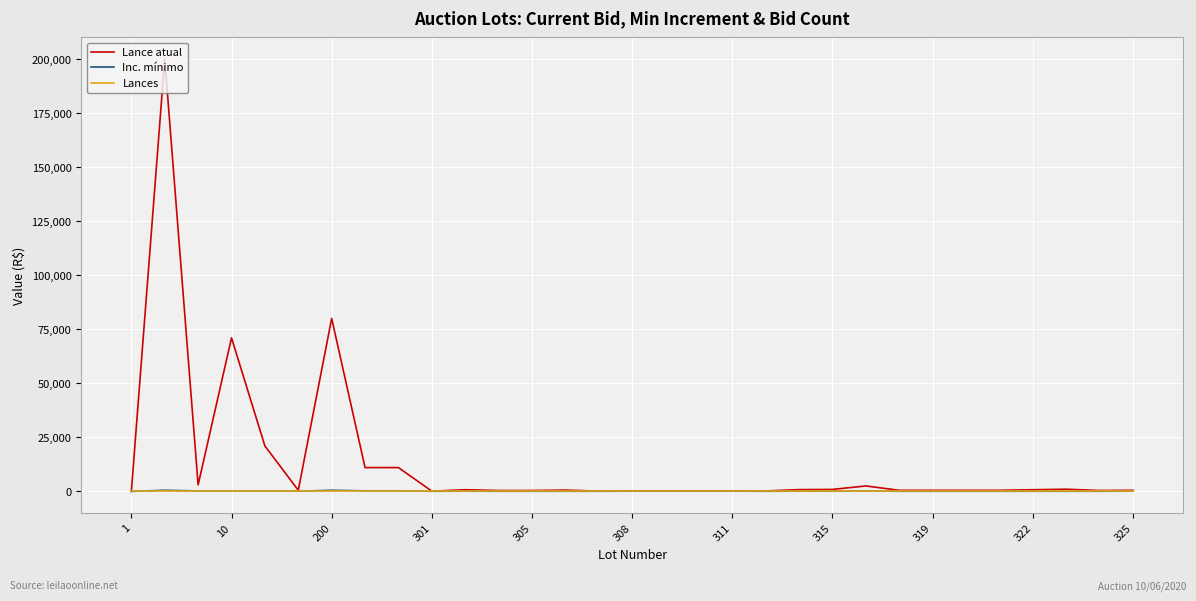

What is the greatest value displayed?

200000.0